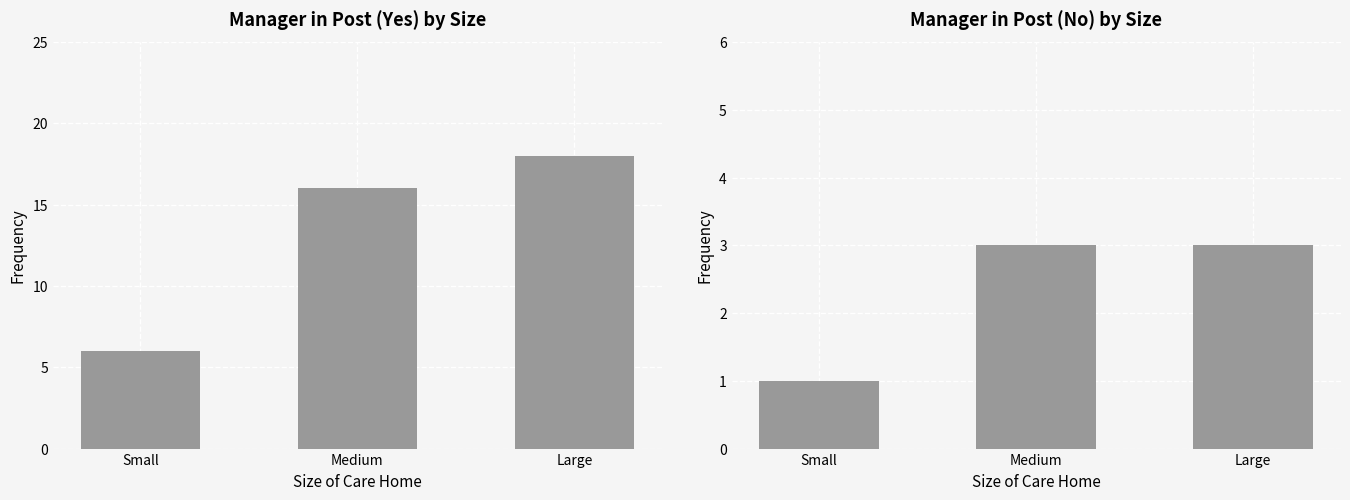

List the series in order of their peak value, highest first.

Yes registered manager in post, No registered manager in post